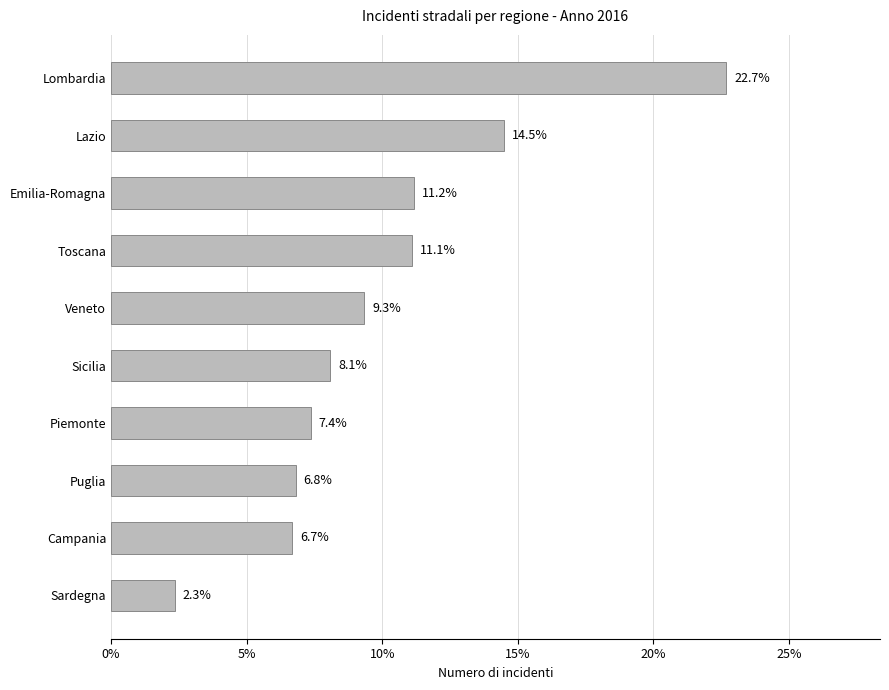

At which label is the value closest to 12?

Emilia-Romagna